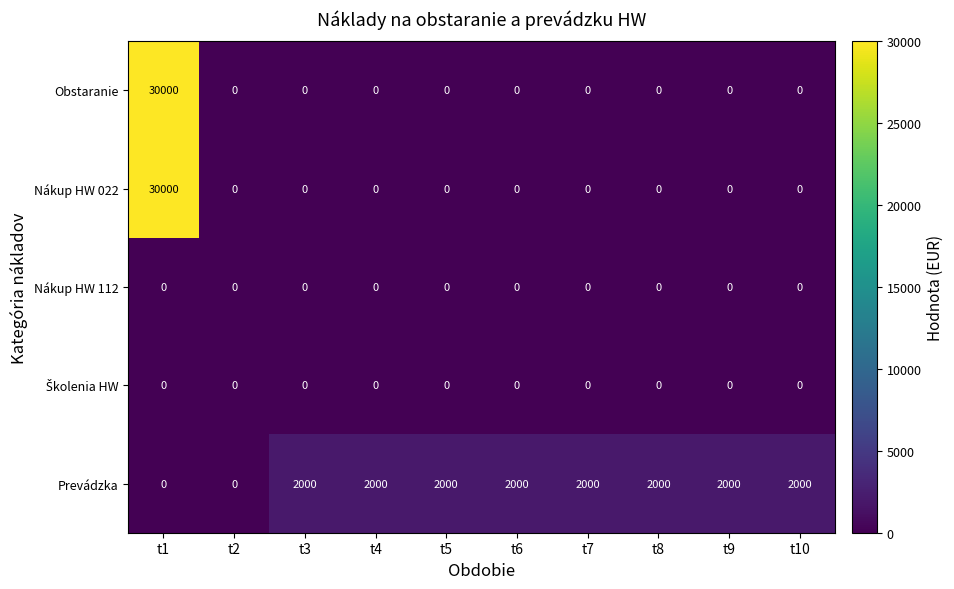

Which category has the highest value across all series?

t1